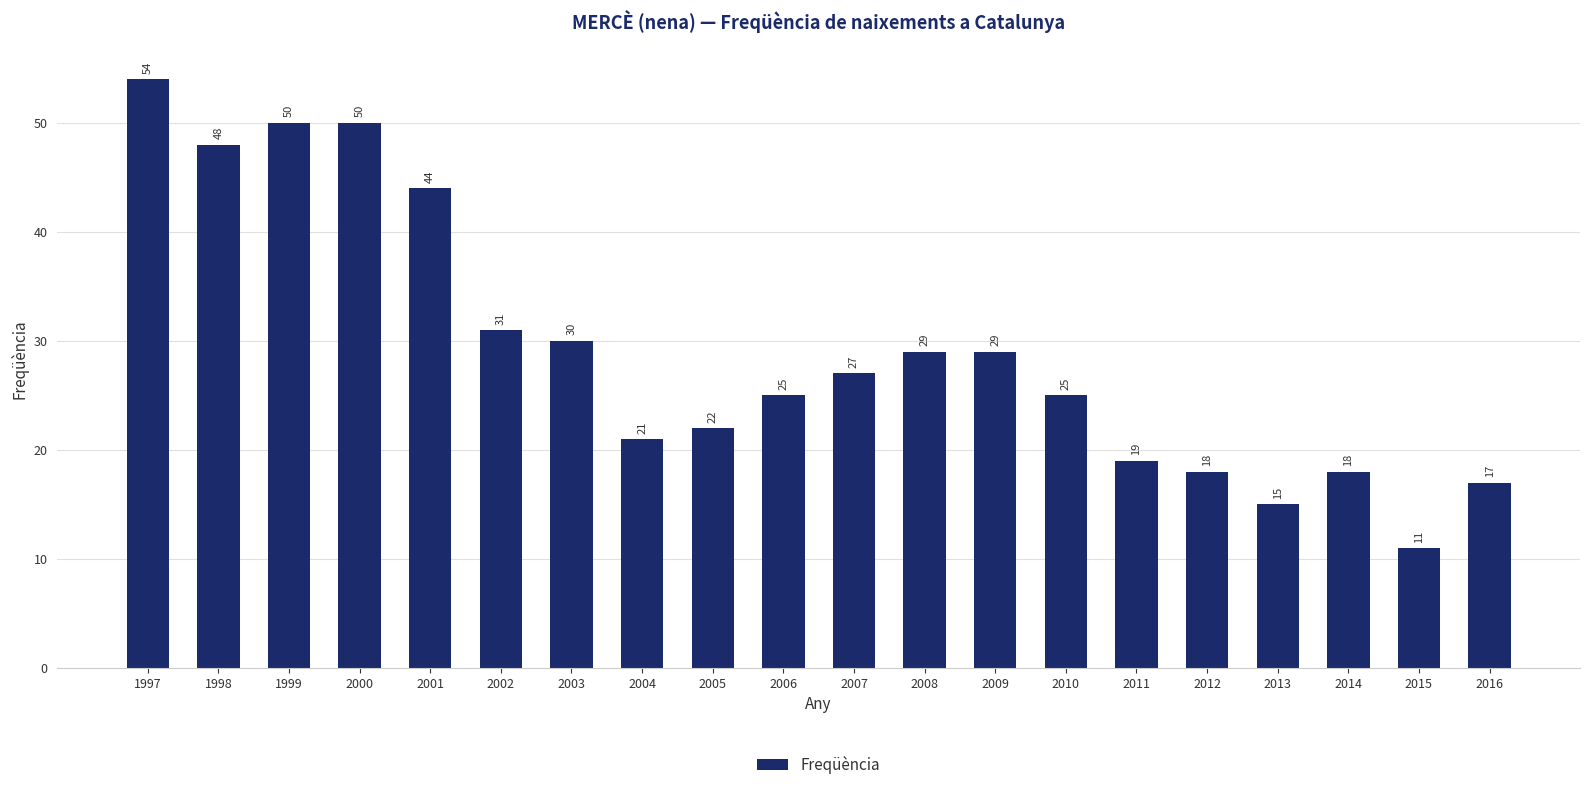

Which label corresponds to the largest value in the chart?

1997